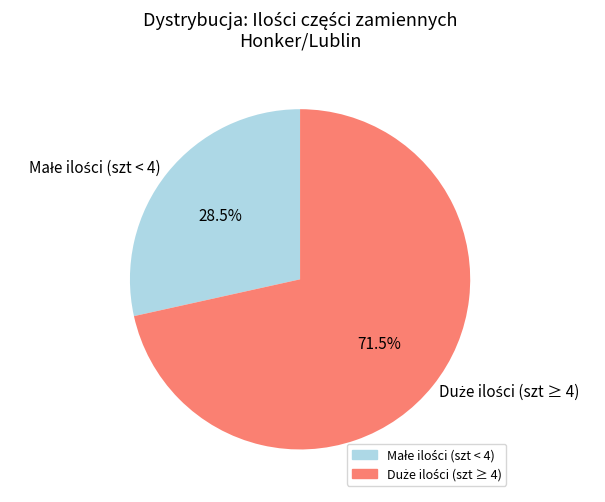

To the nearest percent, what is the difference between the largest and smallest slice percentages?

43%